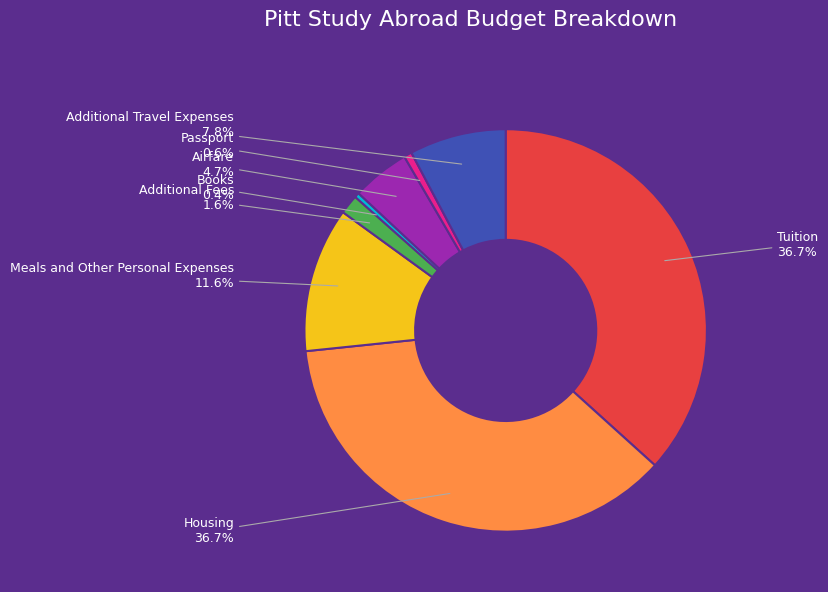

How many segments does this pie chart have?

8